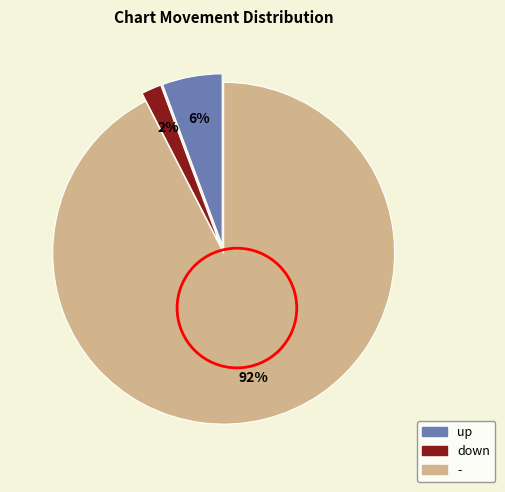

Count the number of slices in the pie.

3